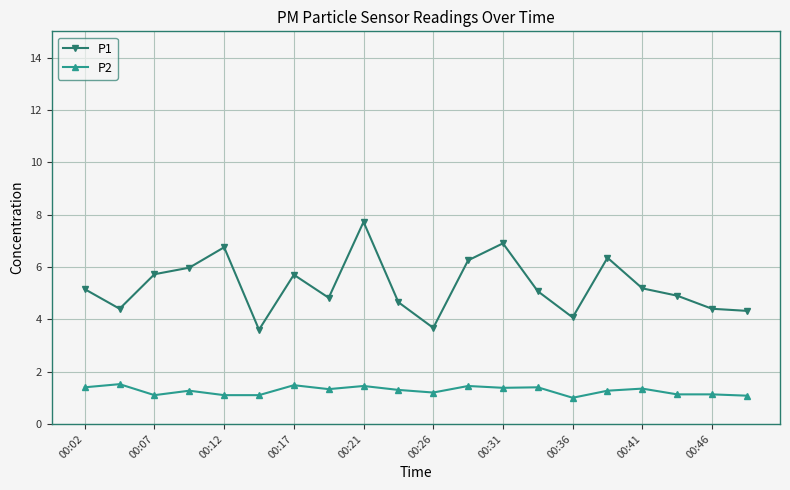

What is the value of the P1 point at the 1st from the left?

5.2